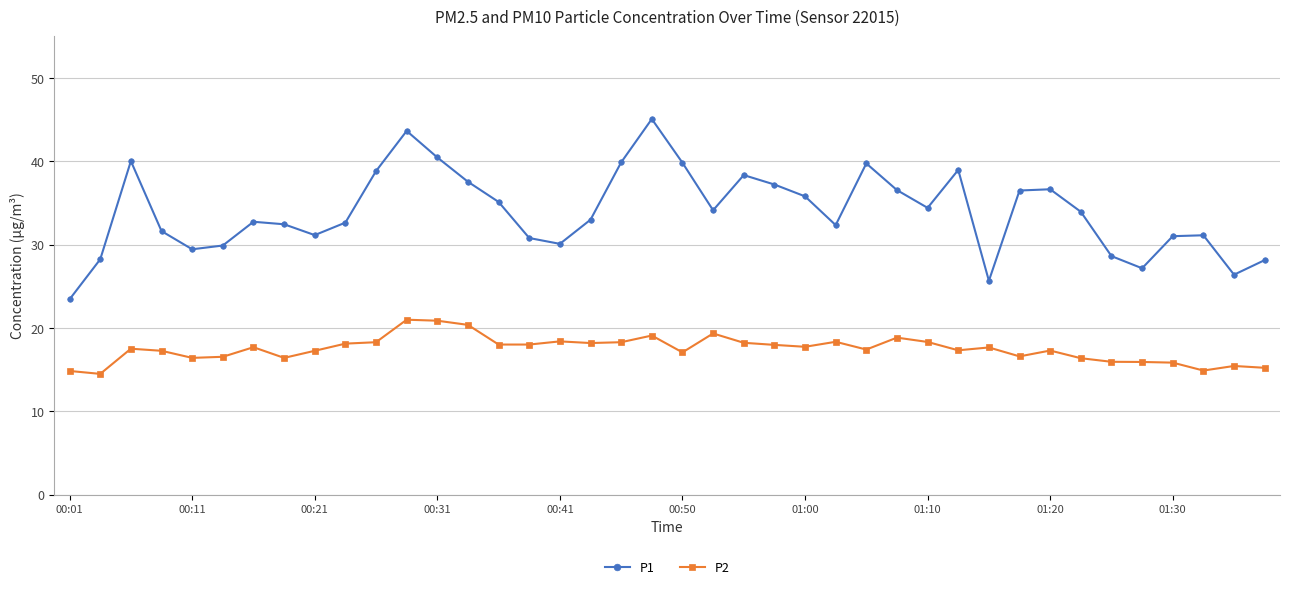

How many distinct data groups are displayed?

2